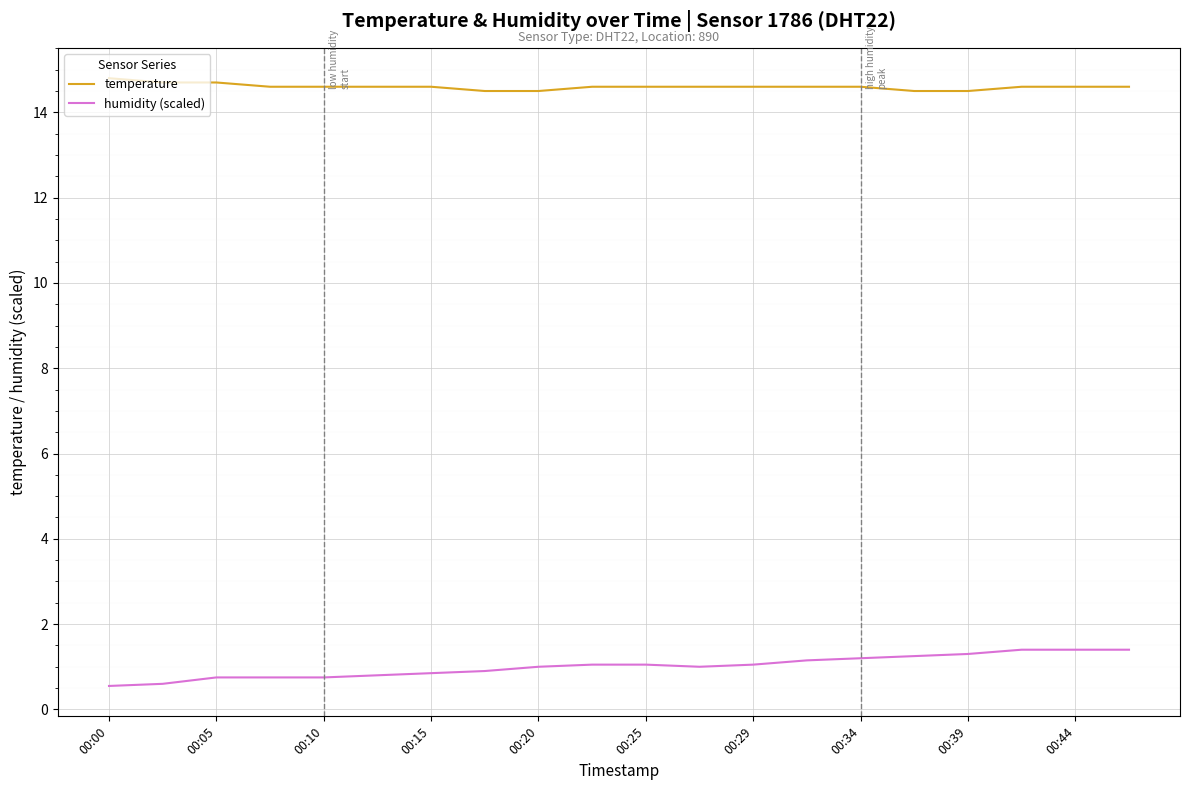

Which series has the largest total across all categories?

temperature